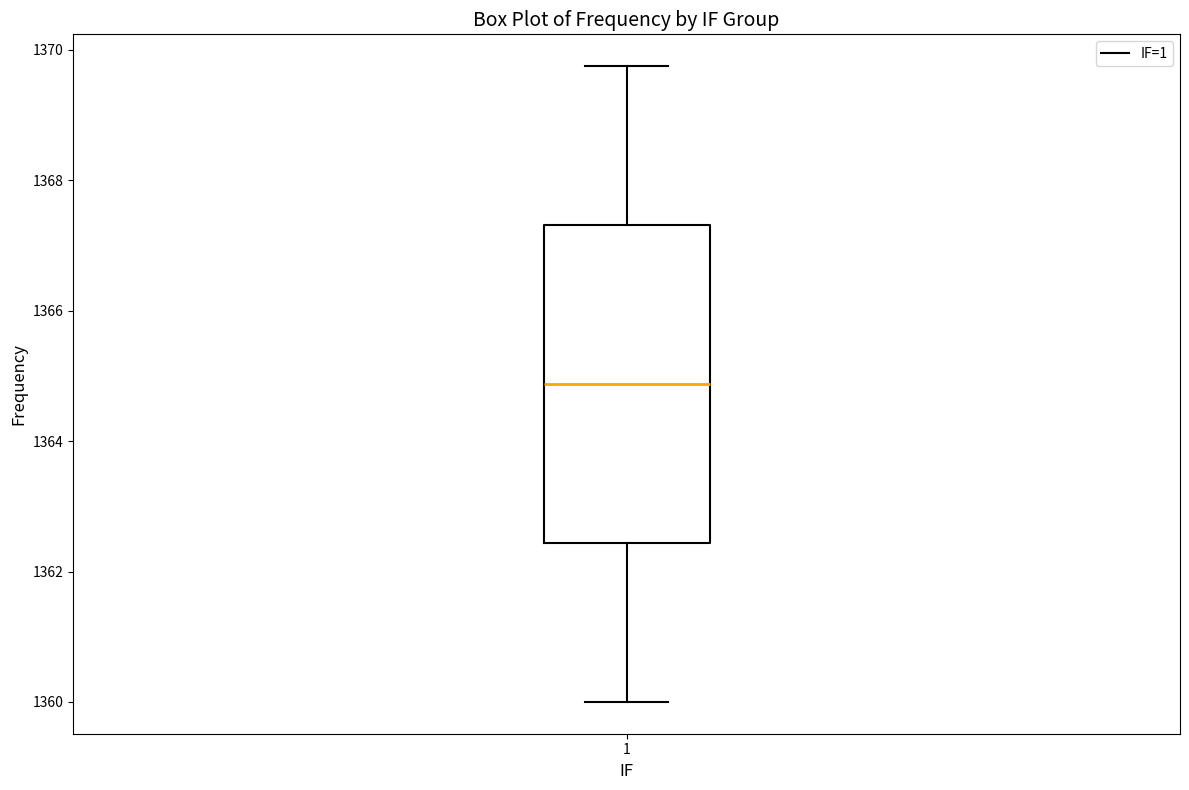

Transcribe this box plot: give where the median line is, the range the box spans, and where the two whiskers end, as read against the y-axis. The values are not printed on the chart, so give them approximately, as read against the axis.

median 1364.8, box 1362.4 to 1367.4, whiskers 1360.0 to 1369.8